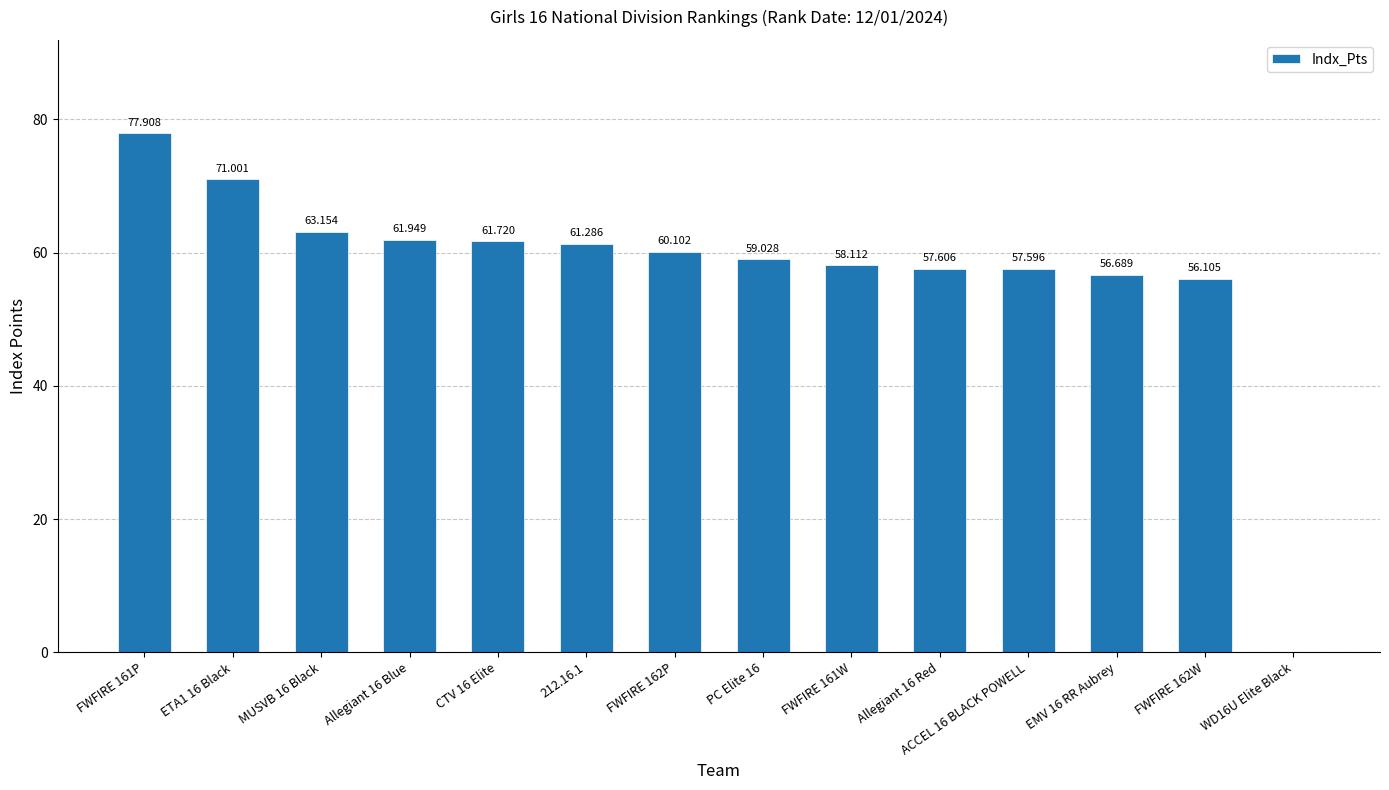

Where is the data nearest to the value 38?

FWFIRE 162W